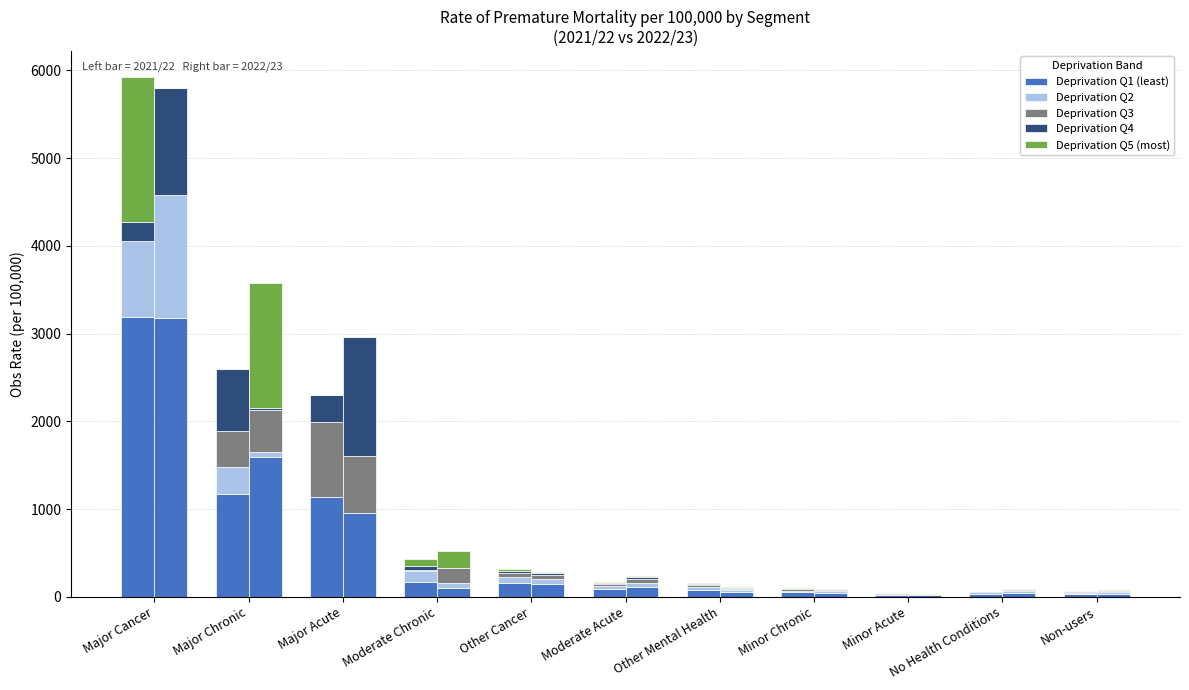

How many data points in Deprivation Q1 (least) are less than 85?

5